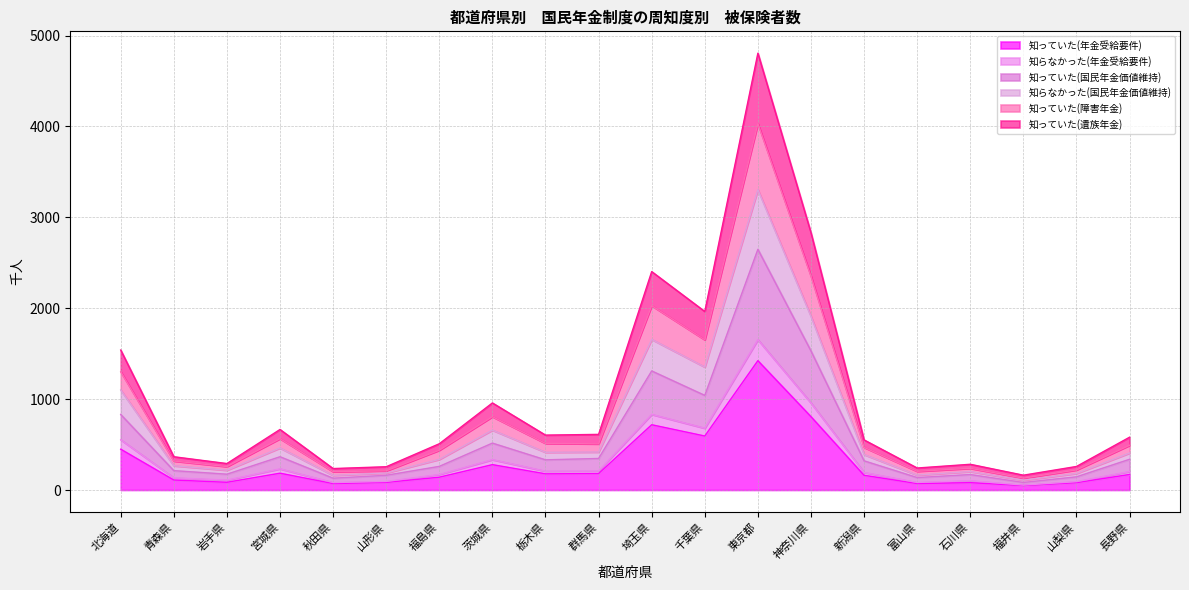

What are all the series names shown in the legend?

知っていた(年金受給要件), 知らなかった(年金受給要件), 知っていた(国民年金価値維持), 知らなかった(国民年金価値維持), 知っていた(障害年金), 知っていた(遺族年金)